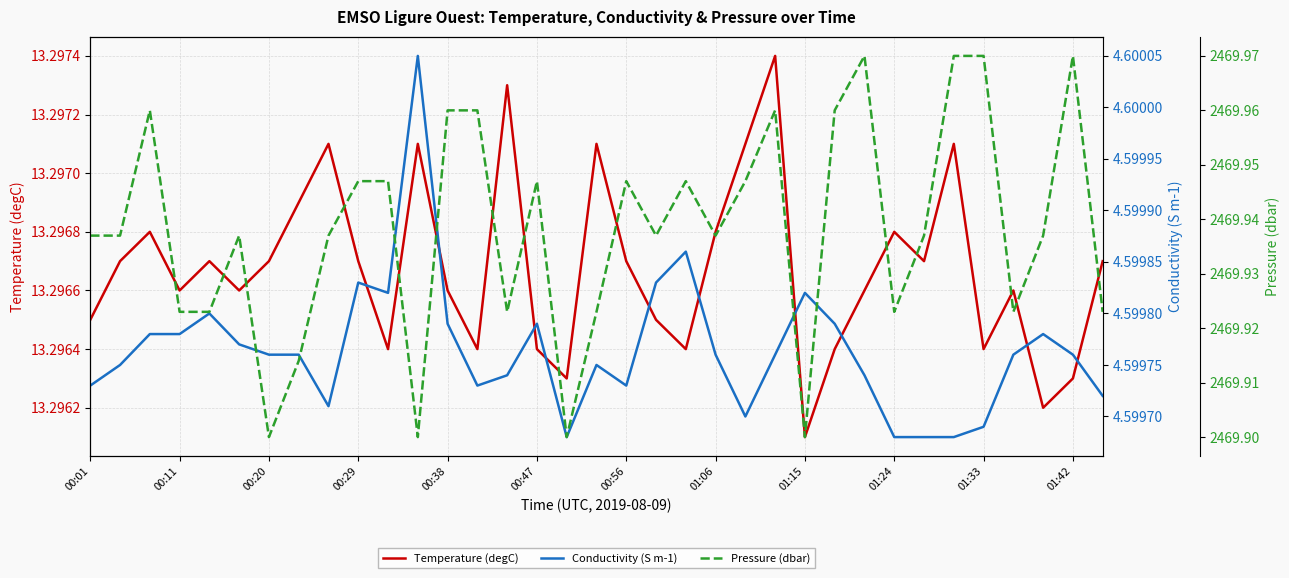

Does the chart display data point markers on the line(s)?

No